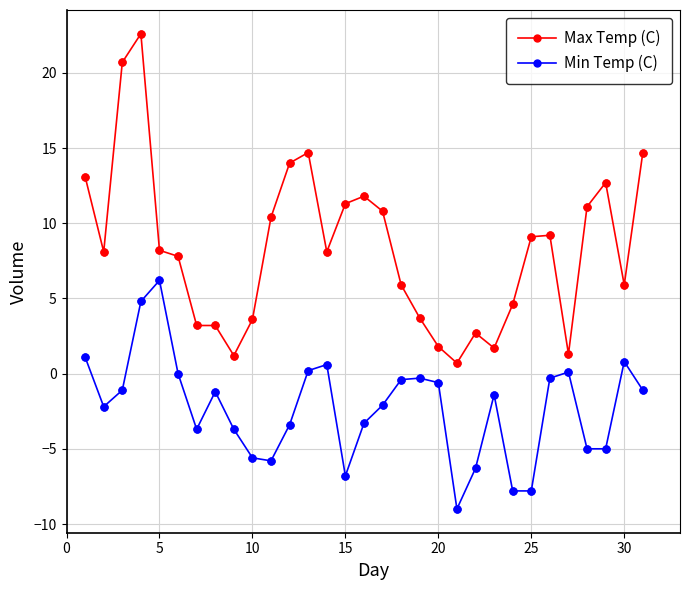

Which series has the largest range (max minus min)?

Max Temp (C)